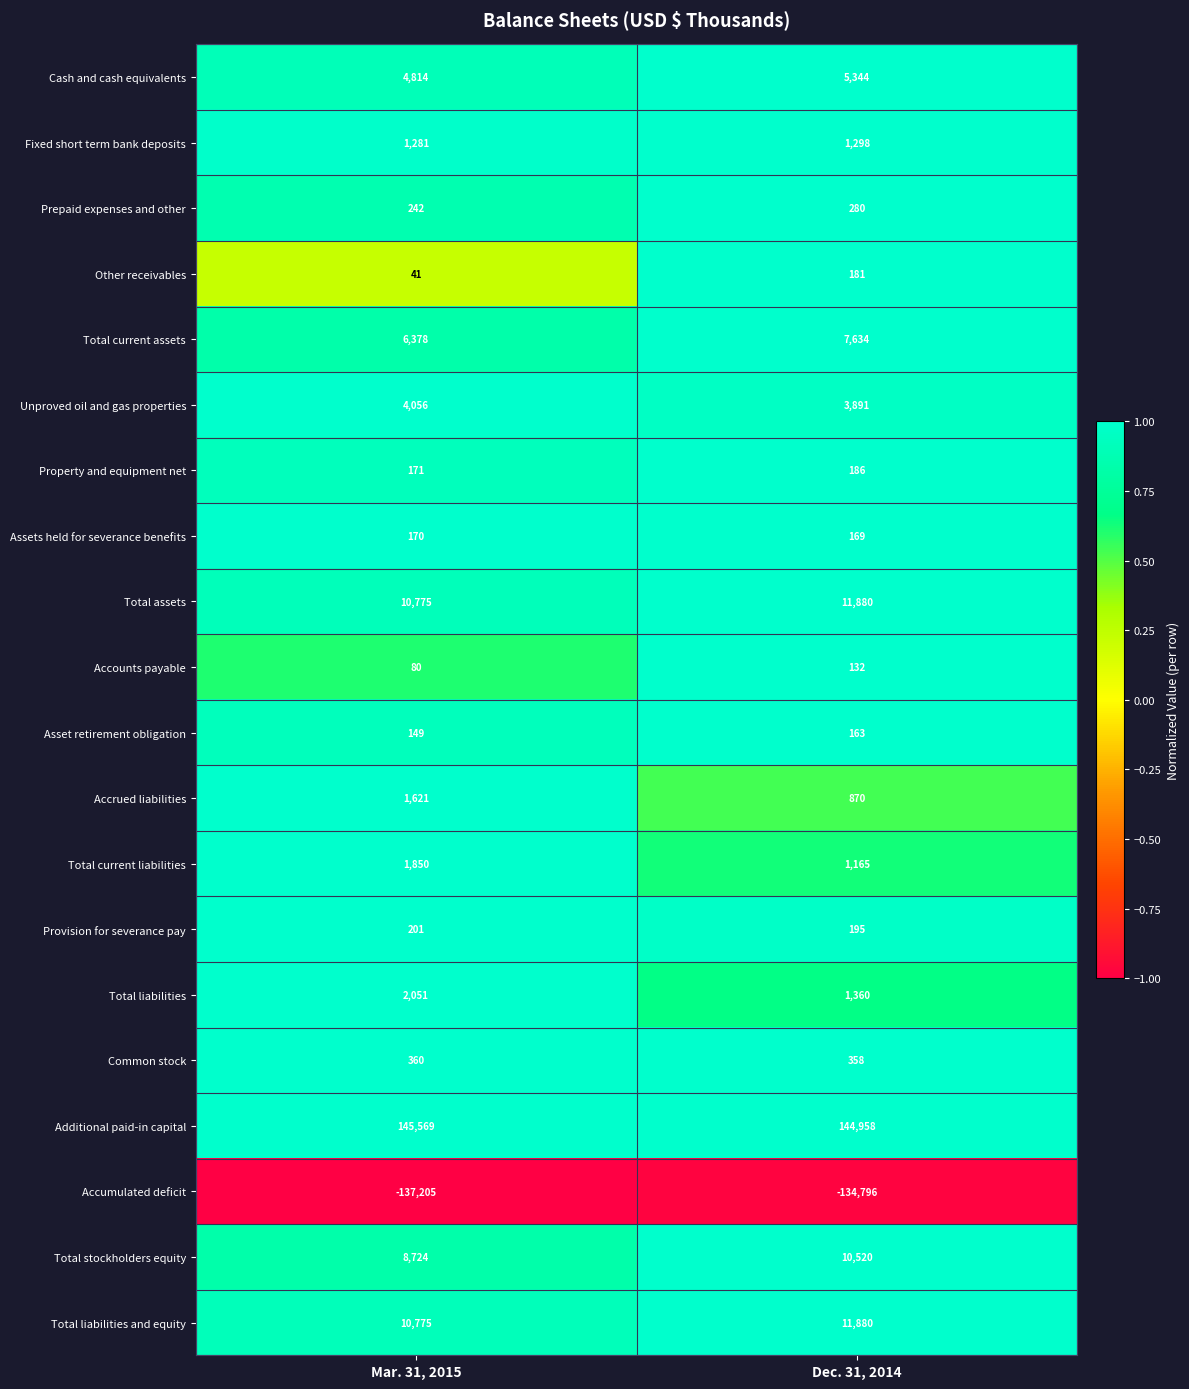

What is the maximum value shown in the chart?

145569